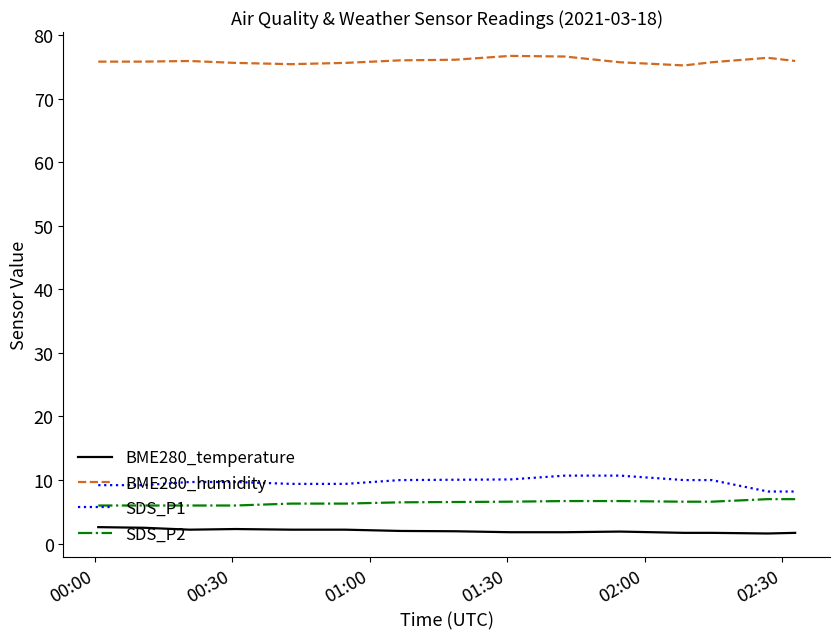

What is the highest value of the BME280_humidity series?

76.7